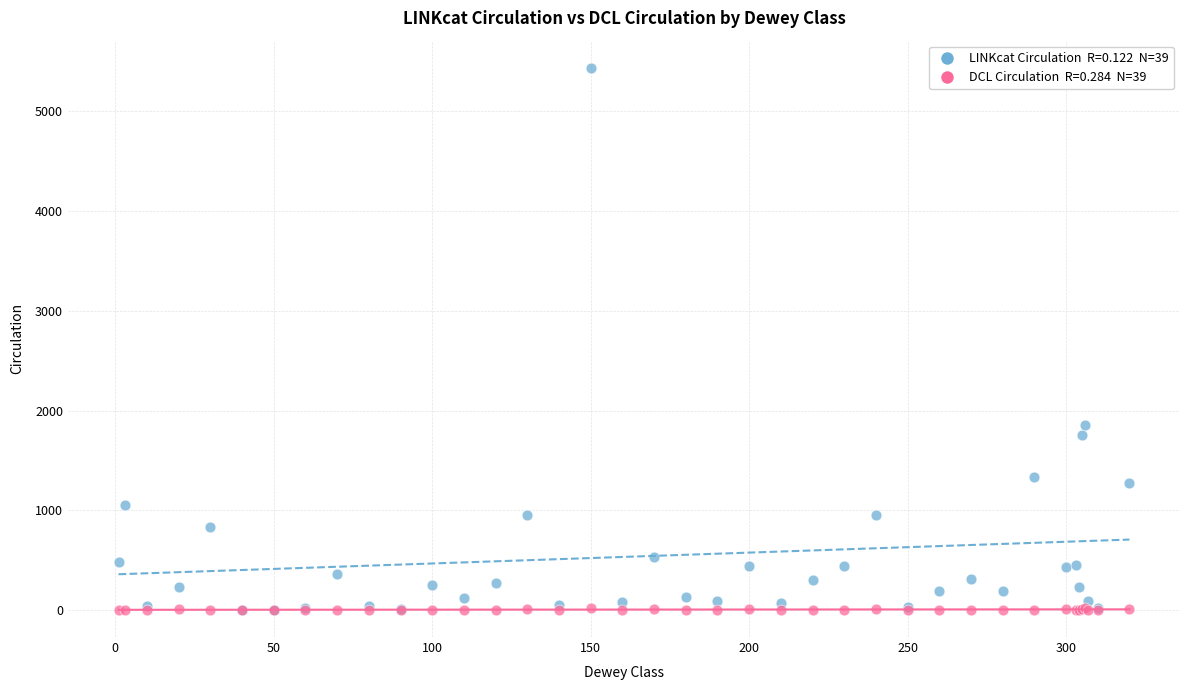

Across all series, what Y value is closest to 2719?

1858